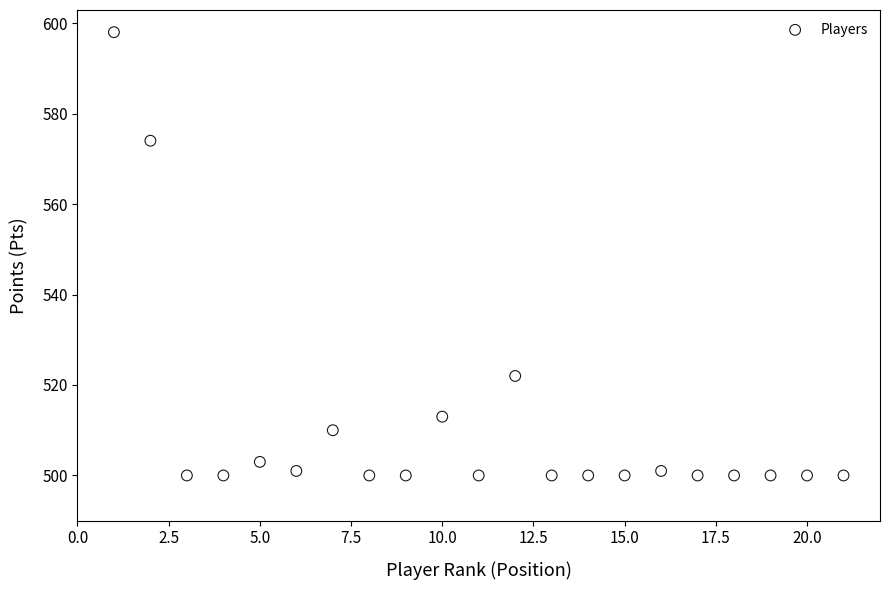

What is the range of X values (max minus min)?

20